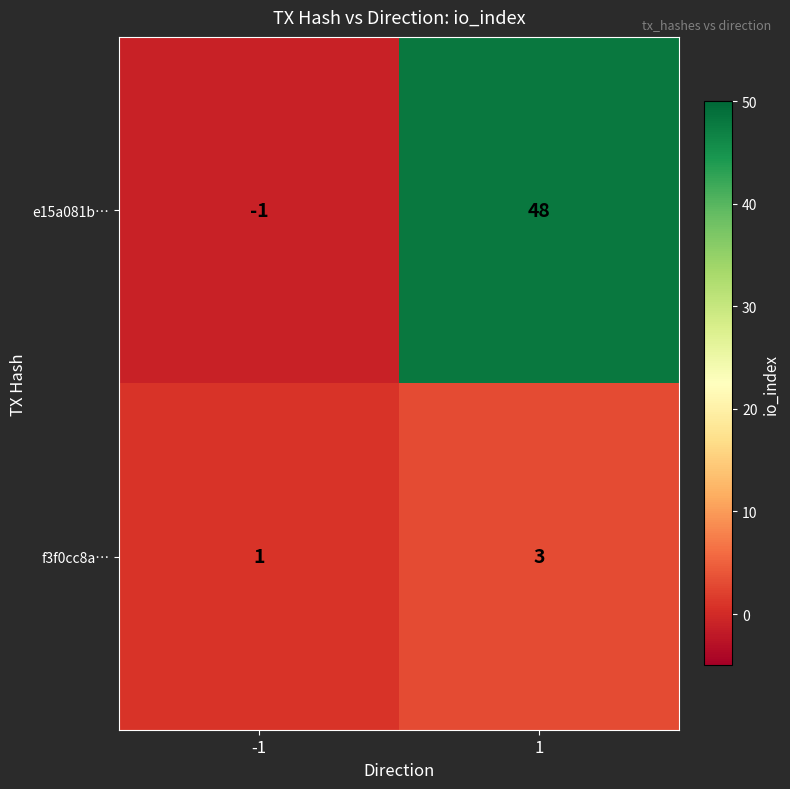

What value does the f3f0cc8a… series have at 1?

3